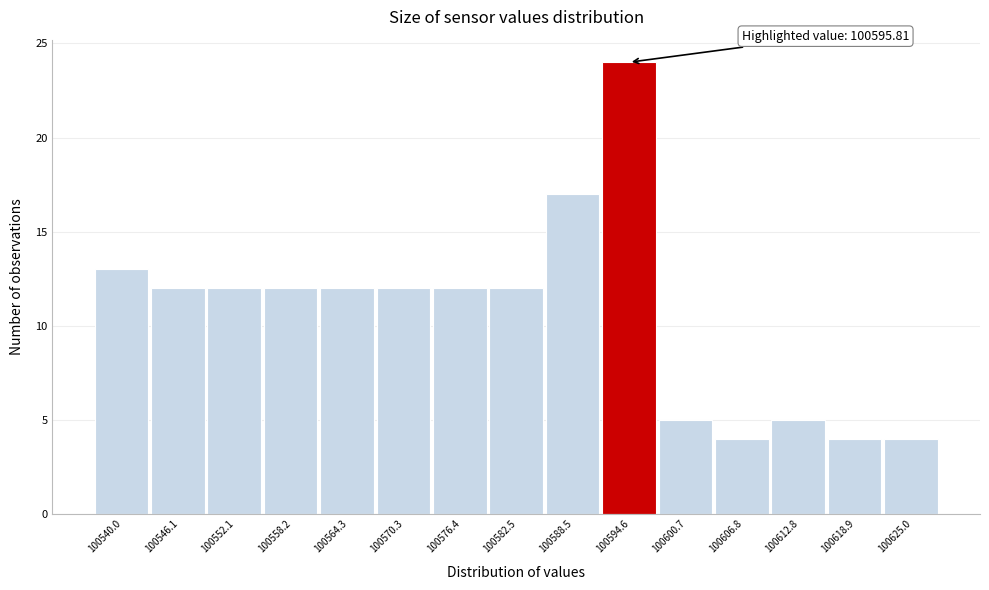

Reading right to left, transcribe all the data shown in this chart.

100625.0=4	100618.9=4	100612.8=5	100606.8=4	100600.7=5	100594.6=24	100588.5=17	100582.5=12	100576.4=12	100570.3=12	100564.3=12	100558.2=12	100552.1=12	100546.1=12	100540.0=13